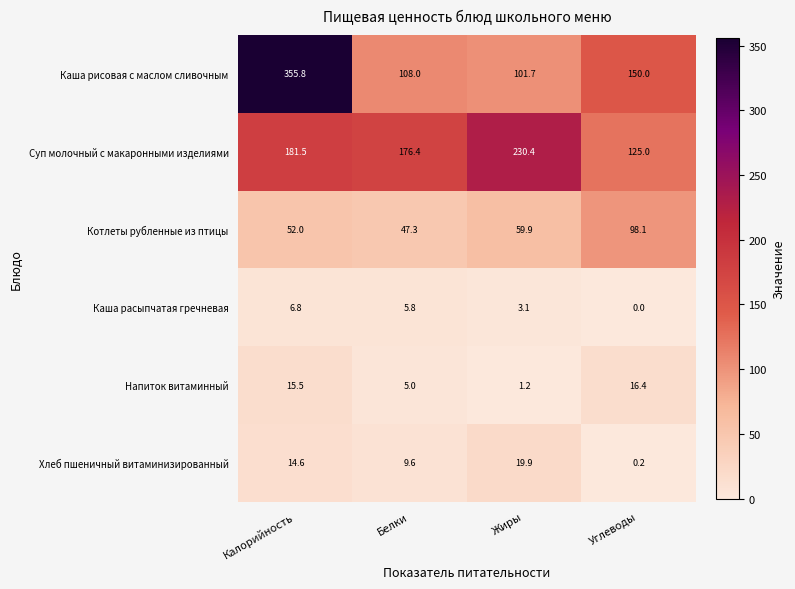

Which category has the highest value across all series?

Калорийность